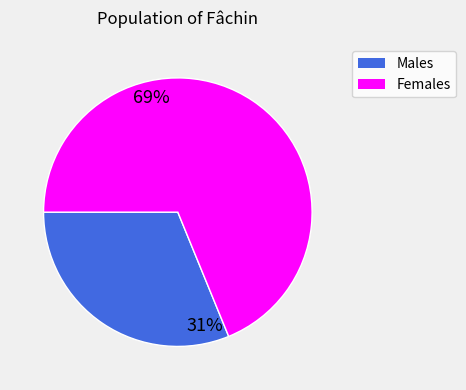

To the nearest percent, what is the average slice percentage?

50%